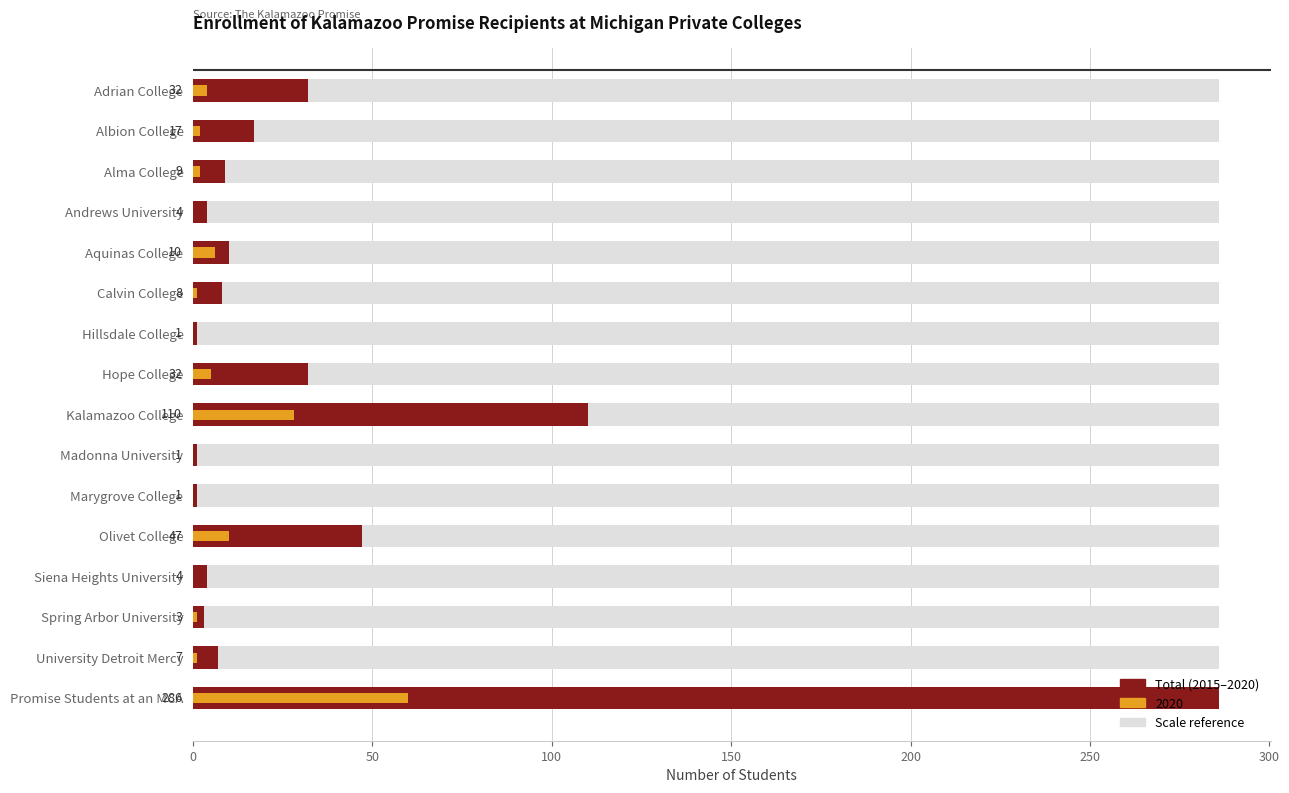

Reading left to right, transcribe all the data shown in this chart.

32	17	9	4	10	8	1	32	110	1	1	47	4	3	7	286